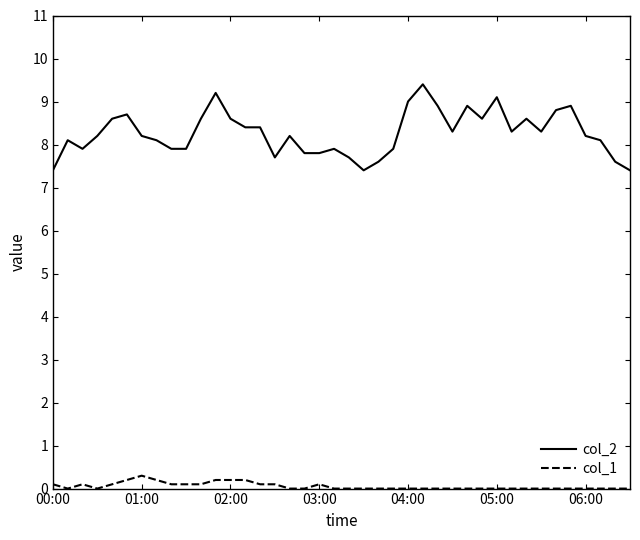

Which series has the widest spread of values?

col_2